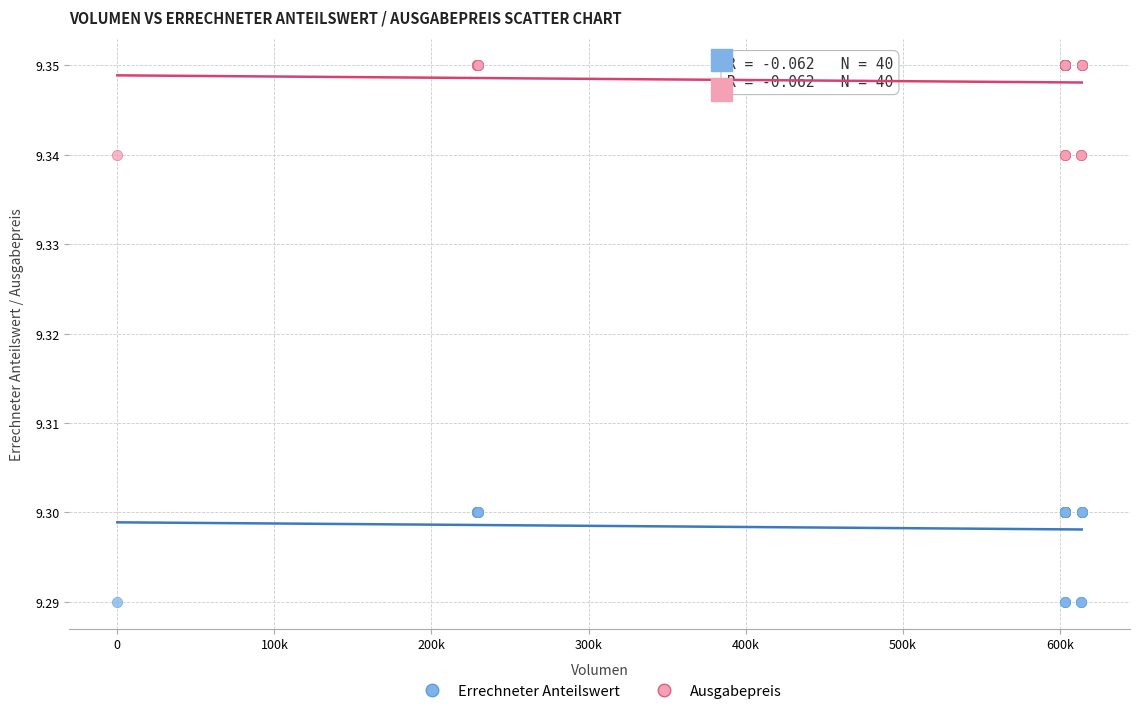

Which series reaches the maximum Y coordinate?

Ausgabepreis